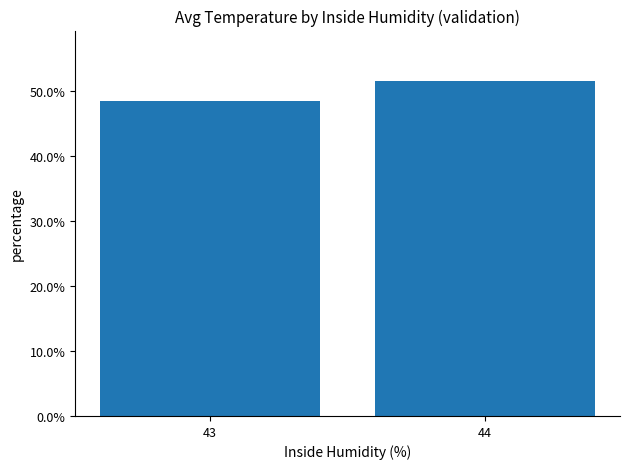

What is the change in value from 43 to 44?

+3.1